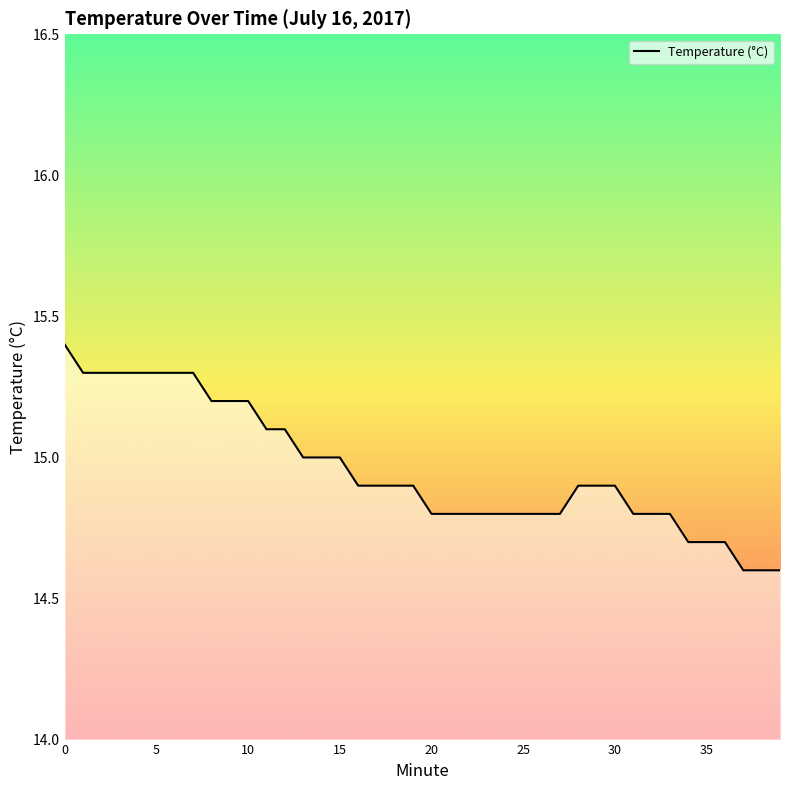

Is this an area chart (filled region under the line)?

No